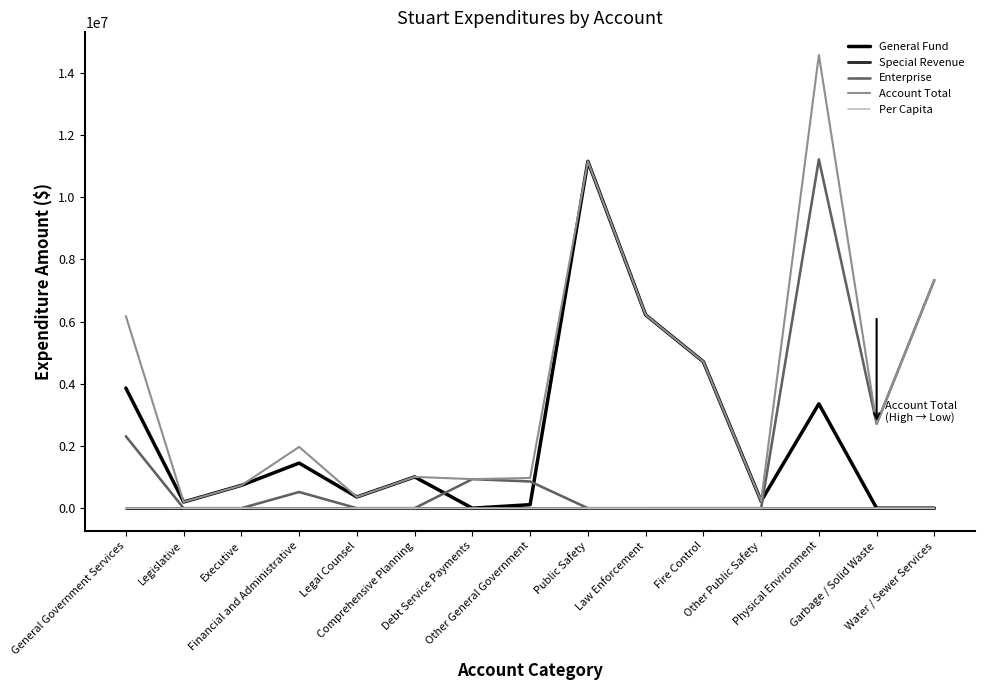

Which series has the widest spread of values?

Account Total